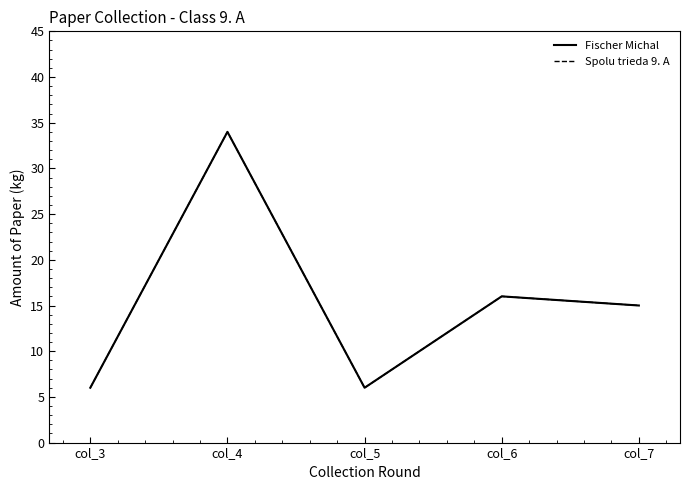

Does the chart display data point markers on the line(s)?

No